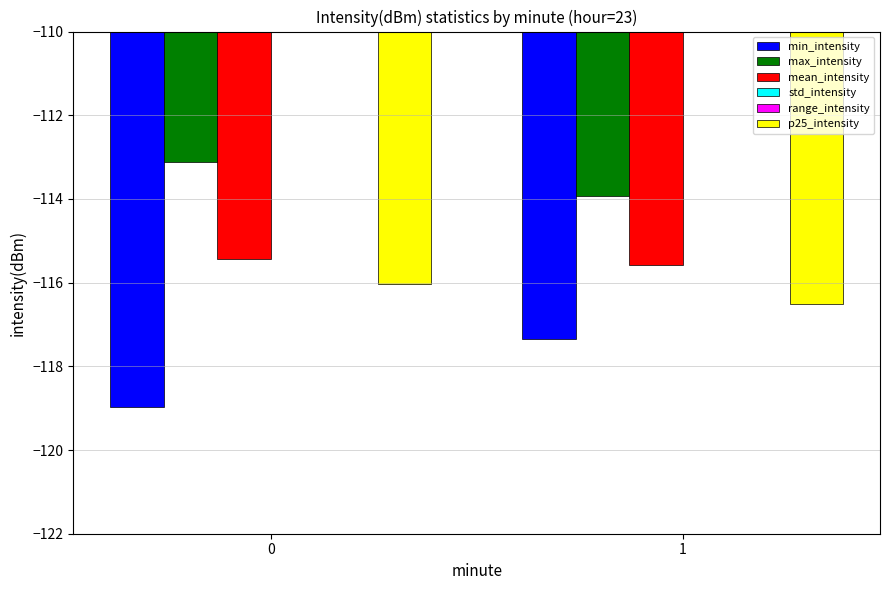

Between 1 and 0, which is larger?

1